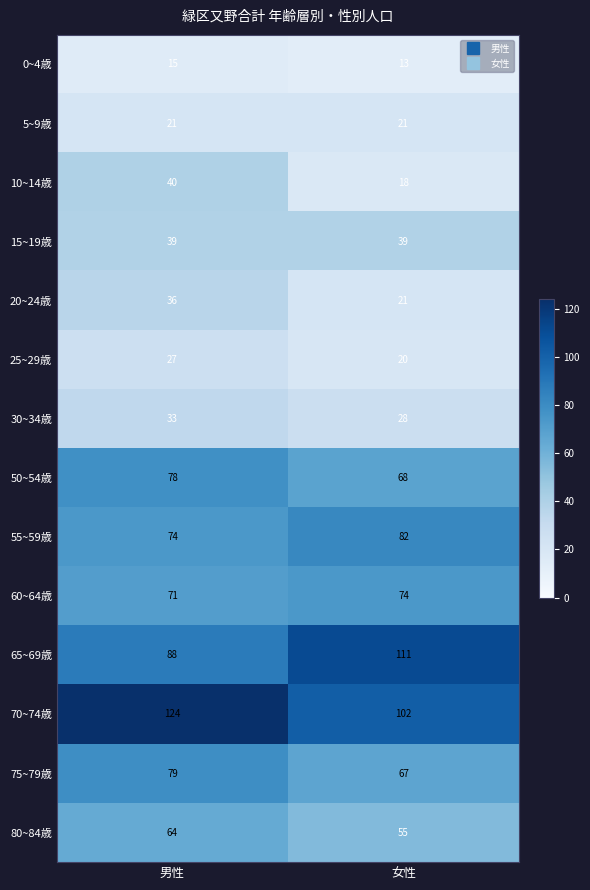

What is the average value of the 50~54歳 series?

73